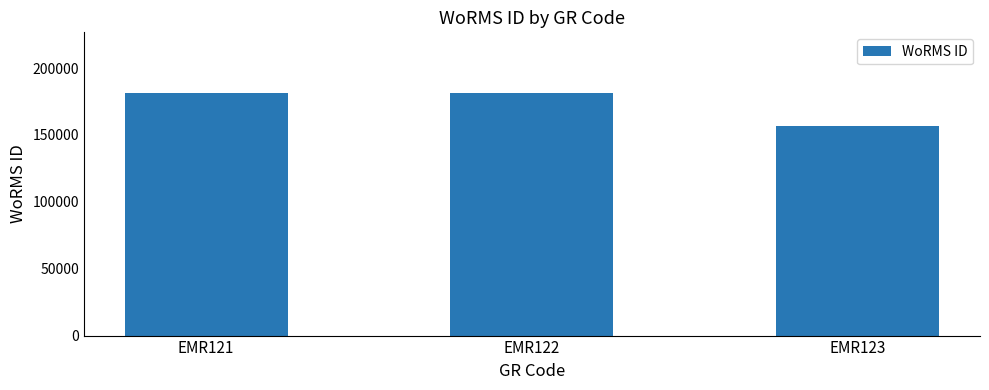

Approximately how many times larger is the value at EMR121 compared to EMR123?

1.2